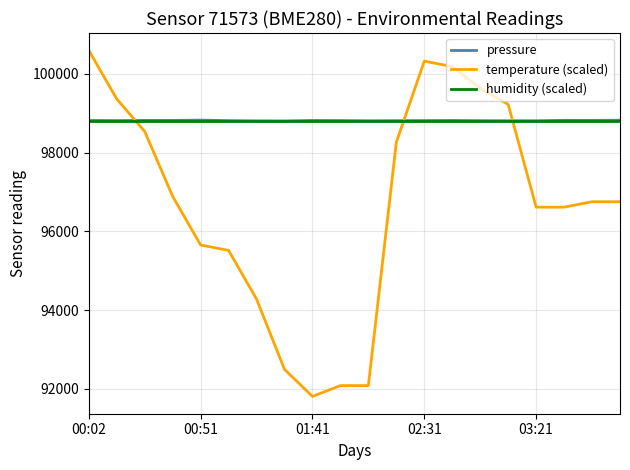

True or false: pressure and temperature (scaled) intersect in this chart.

True